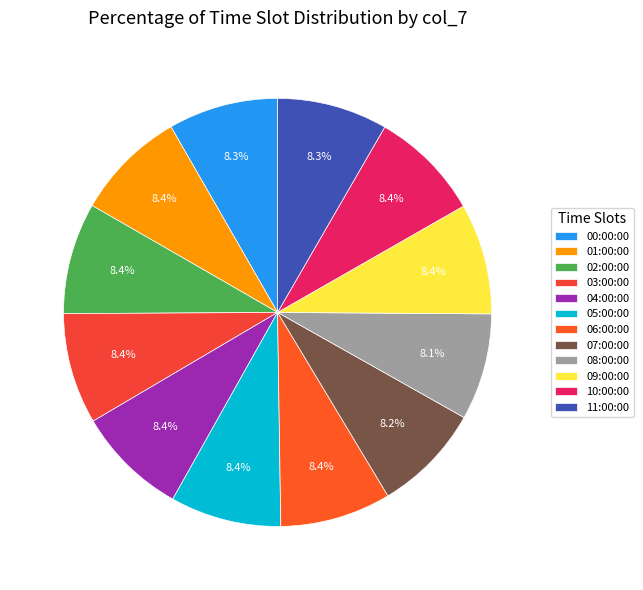

Which category has the biggest portion of the pie?

02:00:00